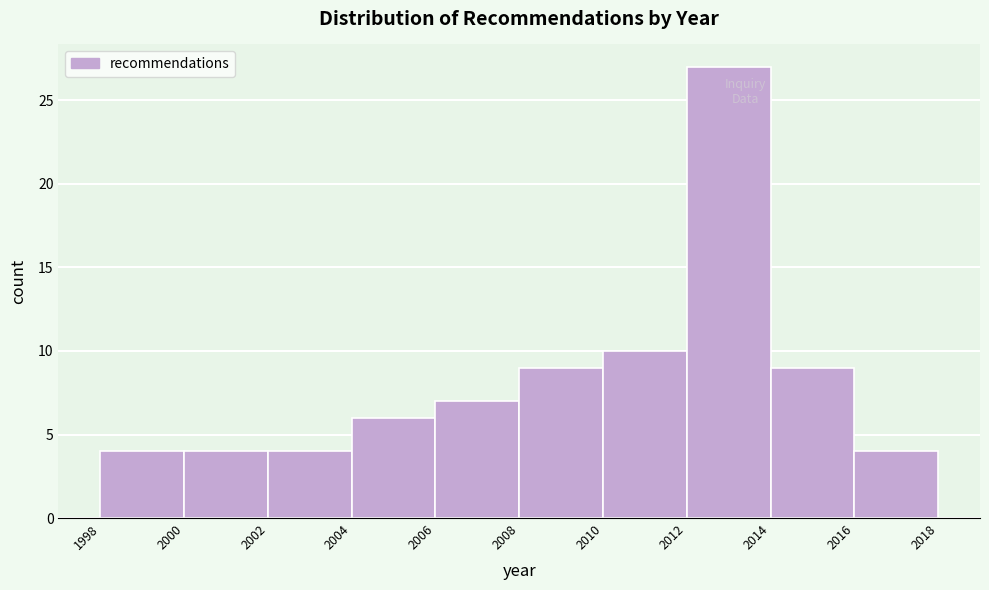

What is the height of the bar covering 2000 to 2002 on the x-axis? The values are not printed on the chart, so give them approximately, as read against the axis.

4